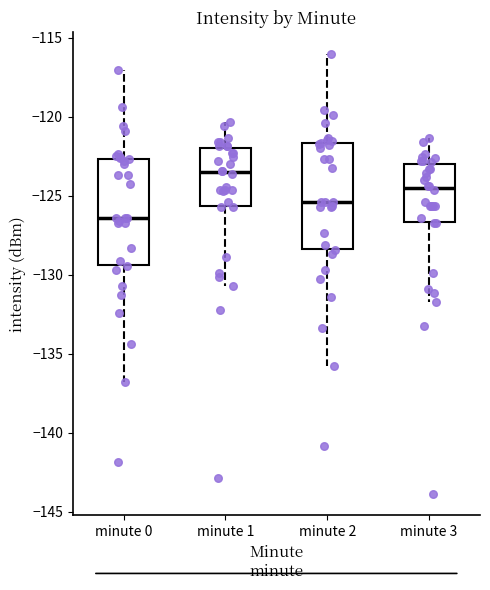

Where does the lower whisker of the box for minute 2 end on the y-axis? The values are not printed on the chart, so give them approximately, as read against the axis.

-136.0